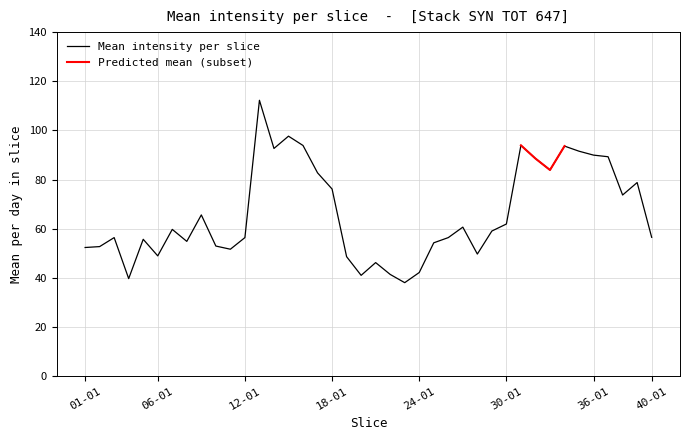

What is the difference between the maximum and minimum values?

74.2